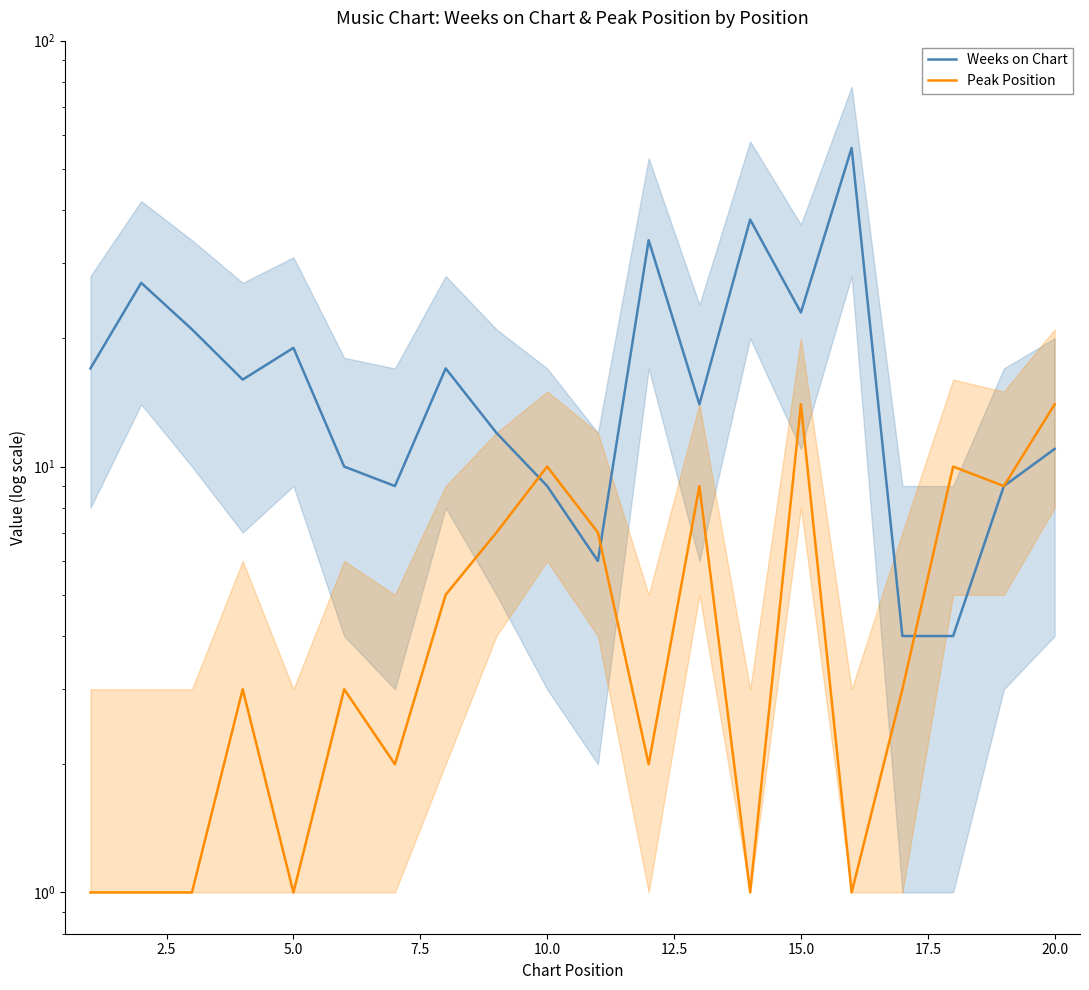

What are all the series names shown in the legend?

Weeks on Chart, Peak Position